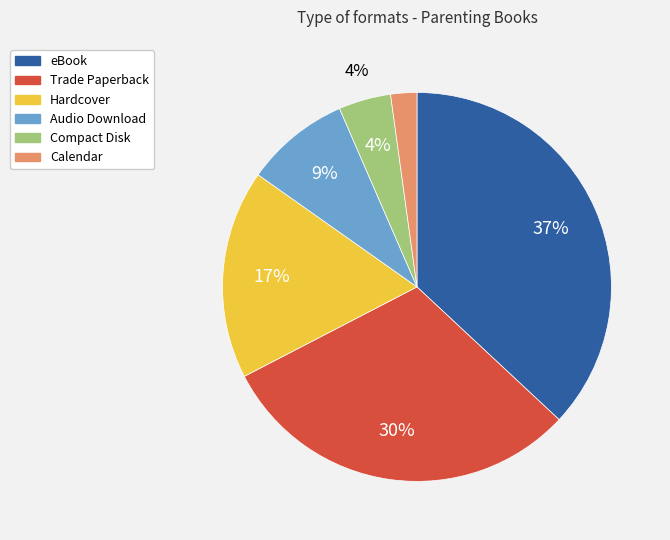

Which slice is the smallest?

Calendar